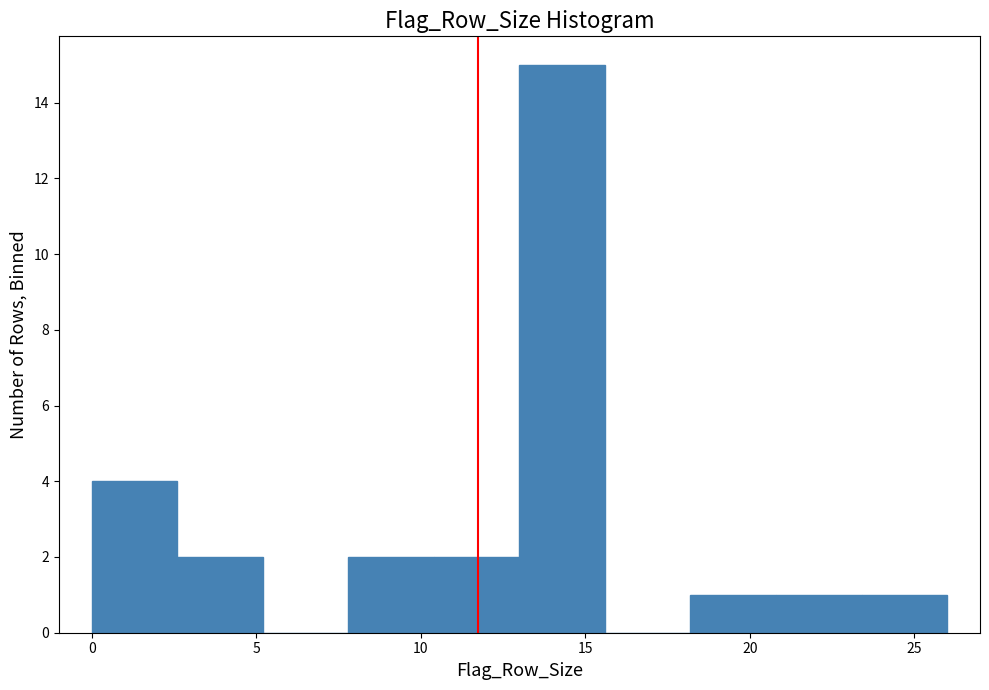

How tall is the bar that spans 18.2 to 20.8 on the x-axis? Neither the bar edges nor the heights are printed on the chart, so give them approximately, as read against the axes.

1